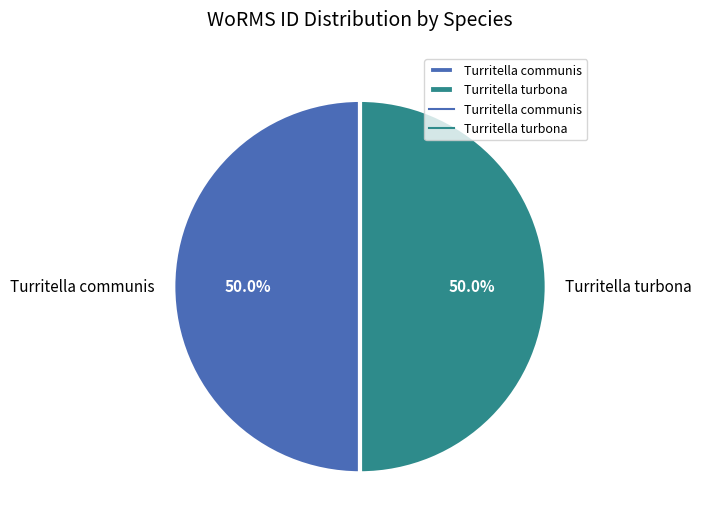

To the nearest percent, what portion does Turritella communis represent?

50%